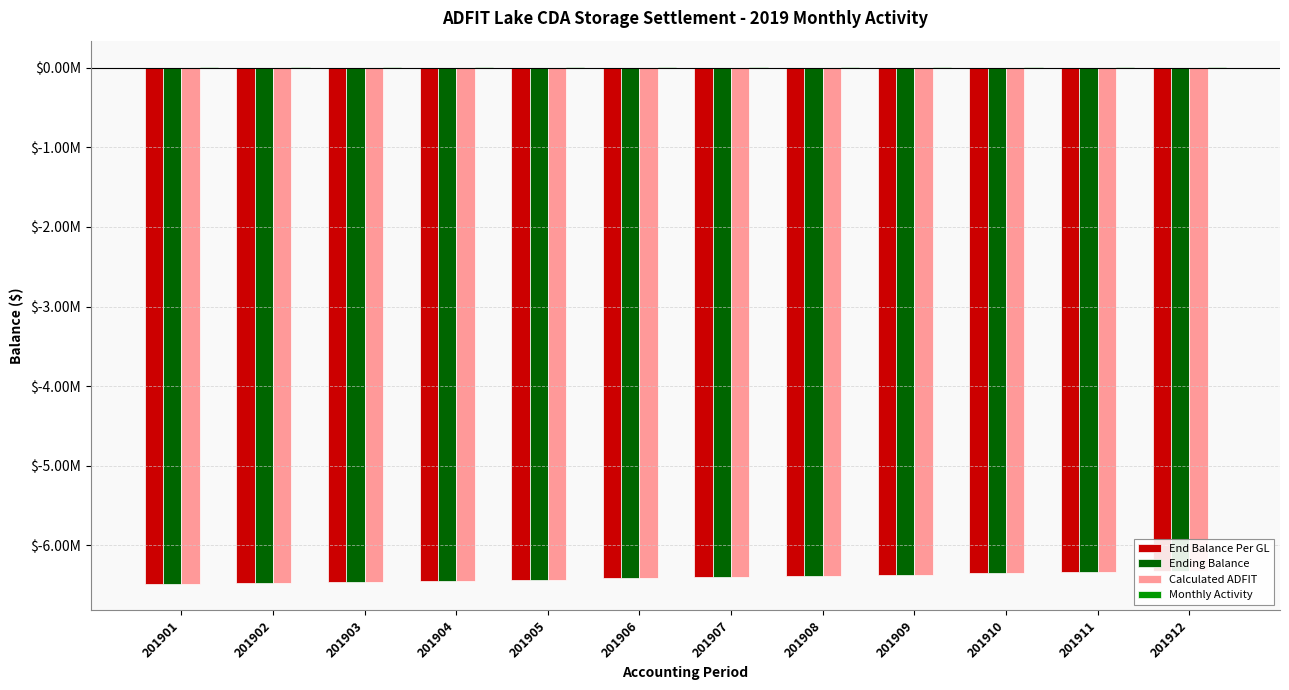

How many data points in End Balance Per GL are less than -6397464?

7